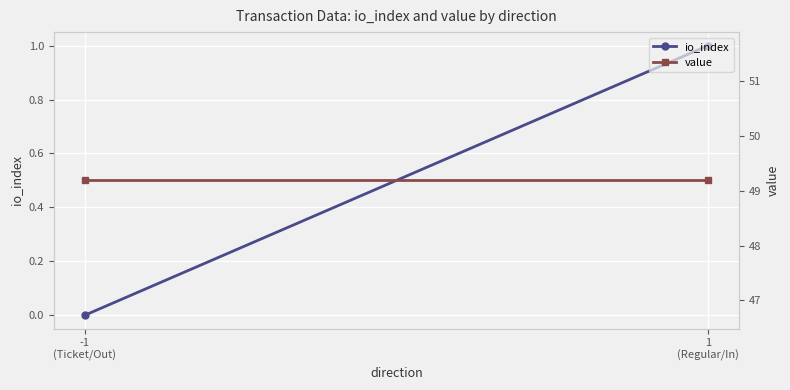

What value does the value series have at 1
(Regular/In)?

49.2